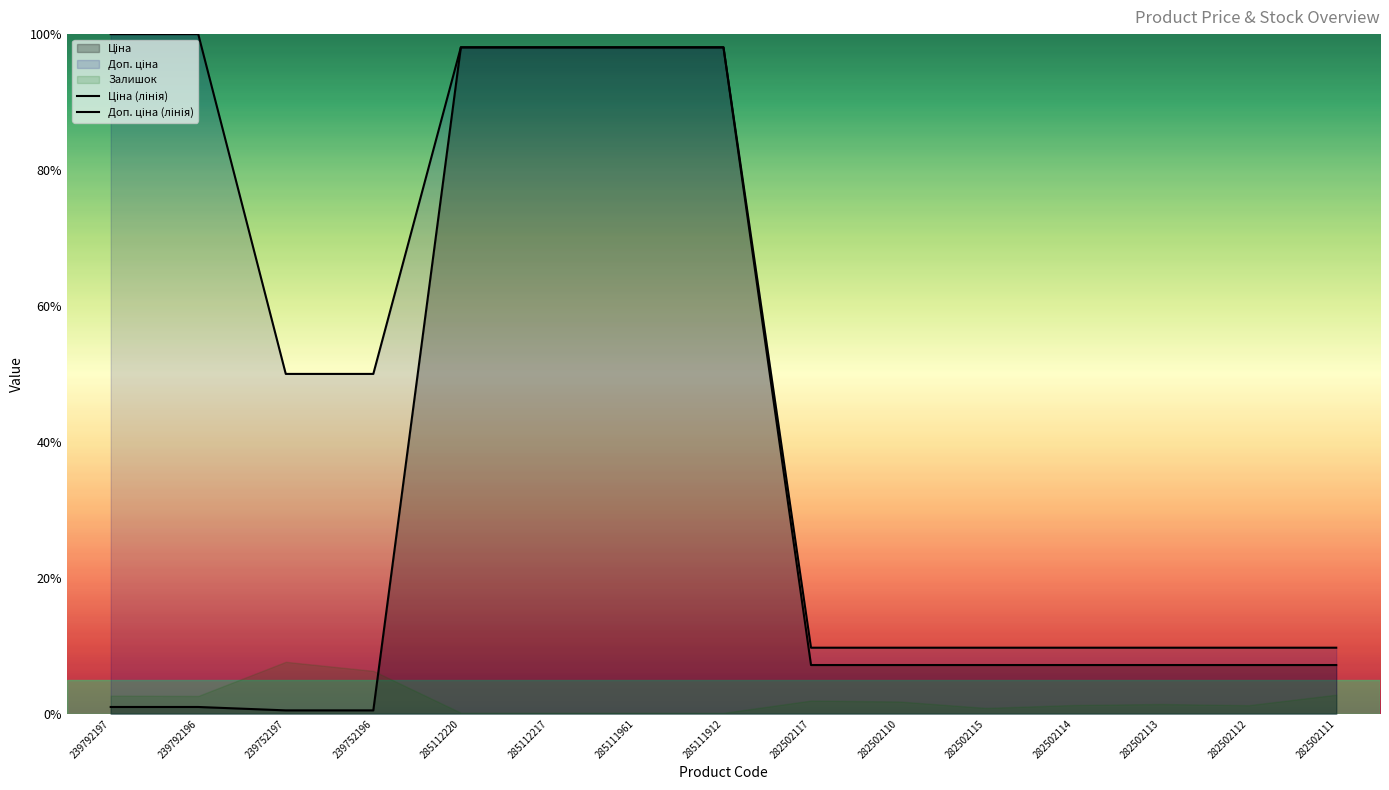

How many values in the Доп. ціна (лінія) series exceed 50?

8